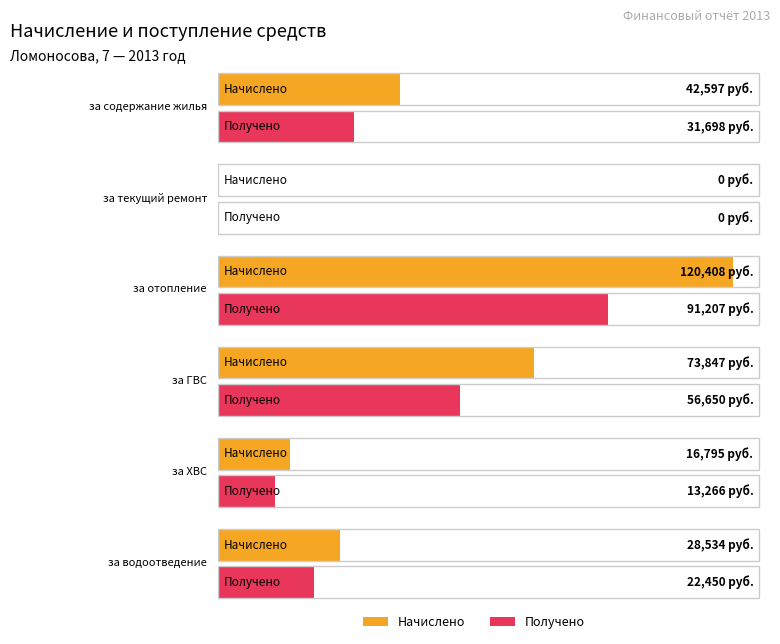

What position from the right is Начислено?

2